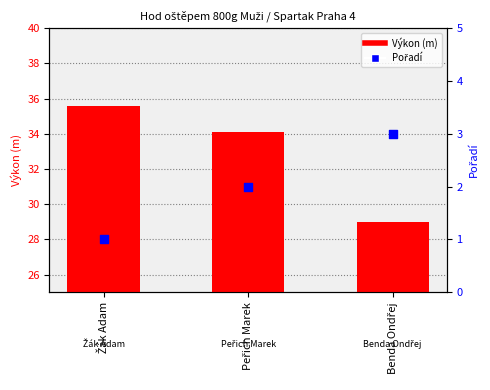

What are all the series names shown in the legend?

Výkon (m), Pořadí